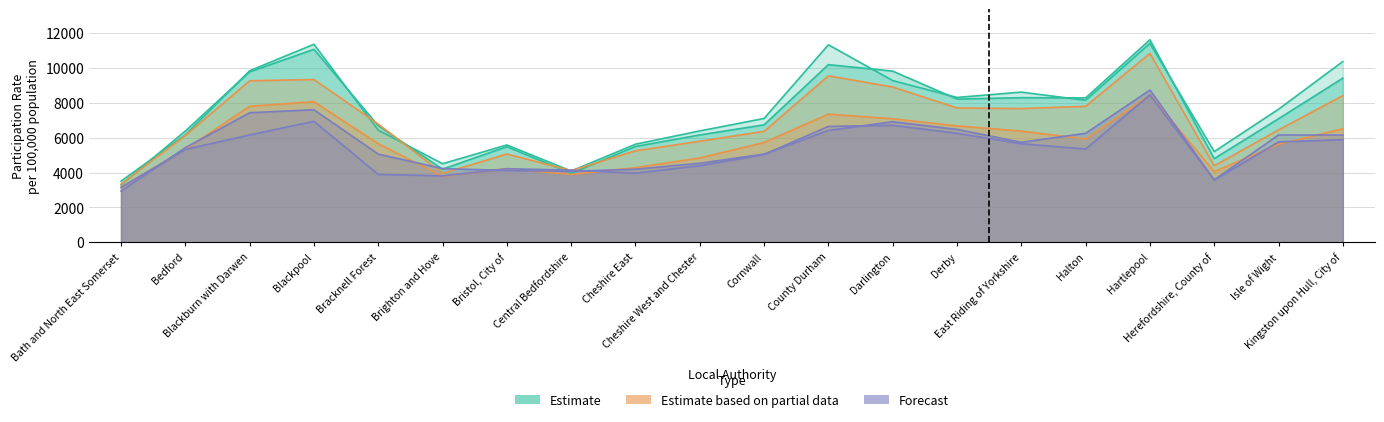

True or false: Estimate has a value of 17021 at Hartlepool.

False